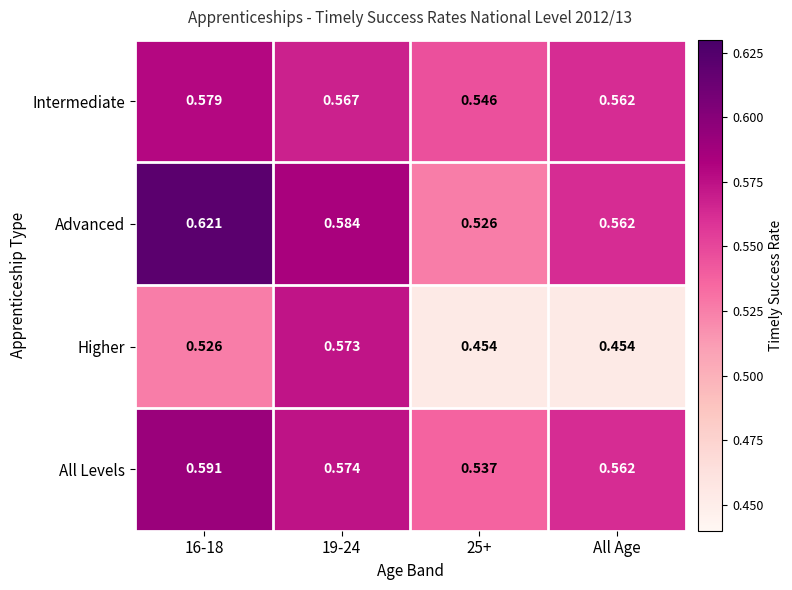

Is the value of All Levels at 19-24 greater than the value of Advanced at 25+?

Yes